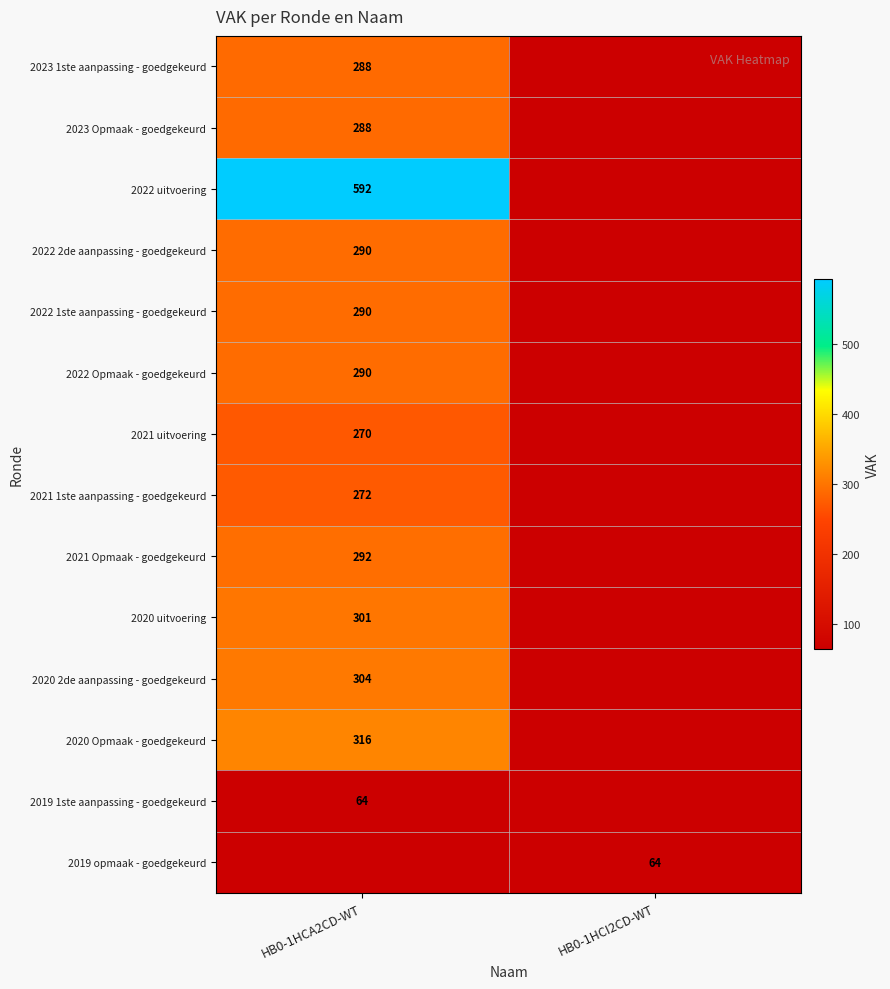

The value of 2021 1ste aanpassing - goedgekeurd at HB0-1HCA2CD-WT is 272. True or false?

True